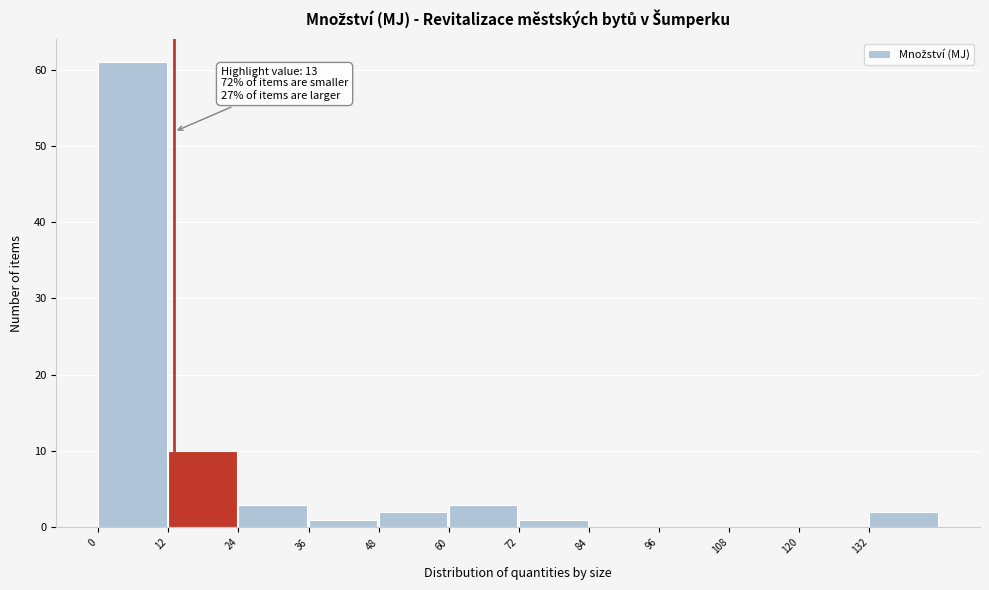

Which range on the x-axis has the tallest bar?

0 to 12